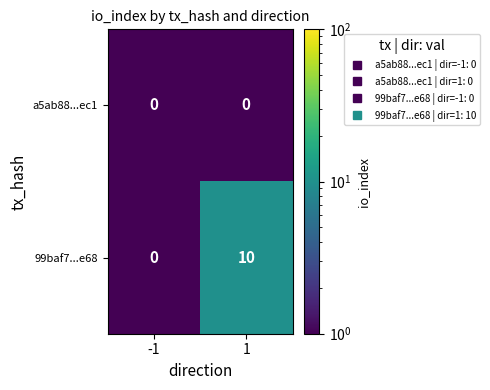

How many distinct data groups are displayed?

2